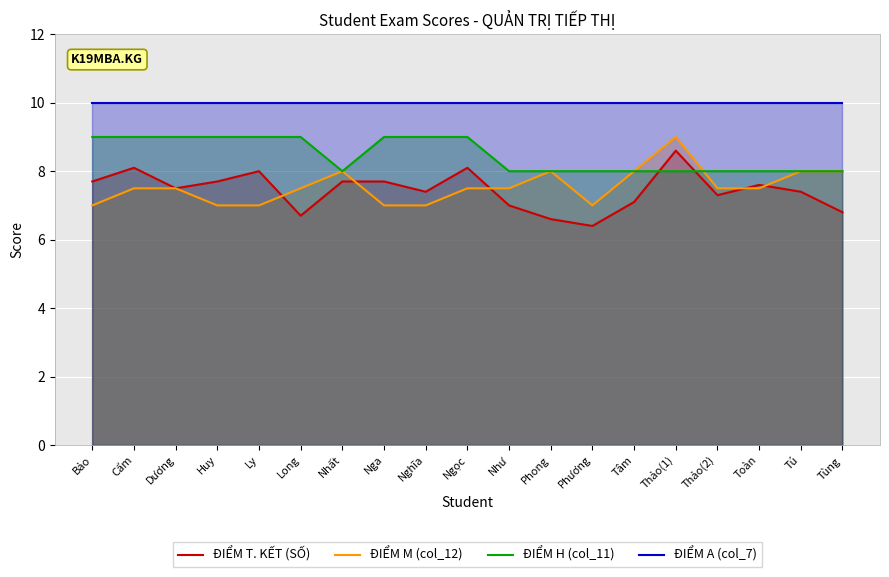

At which label does ĐIỂM T. KẾT (SỐ) first exceed 7?

Bảo